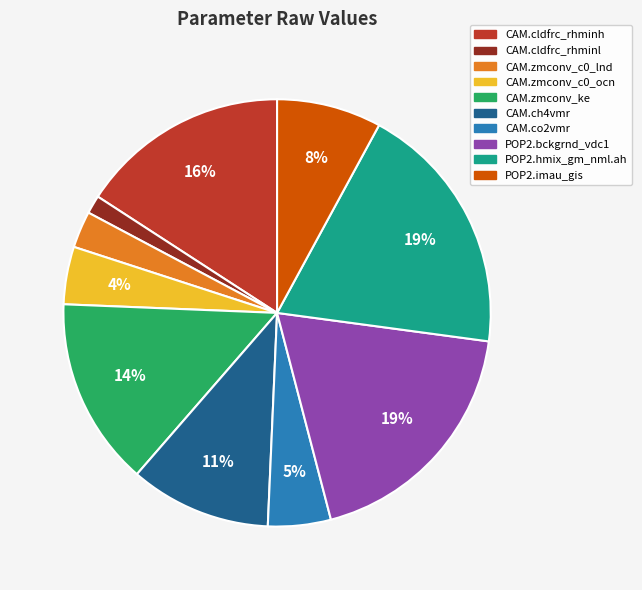

Does any single category account for the majority?

No